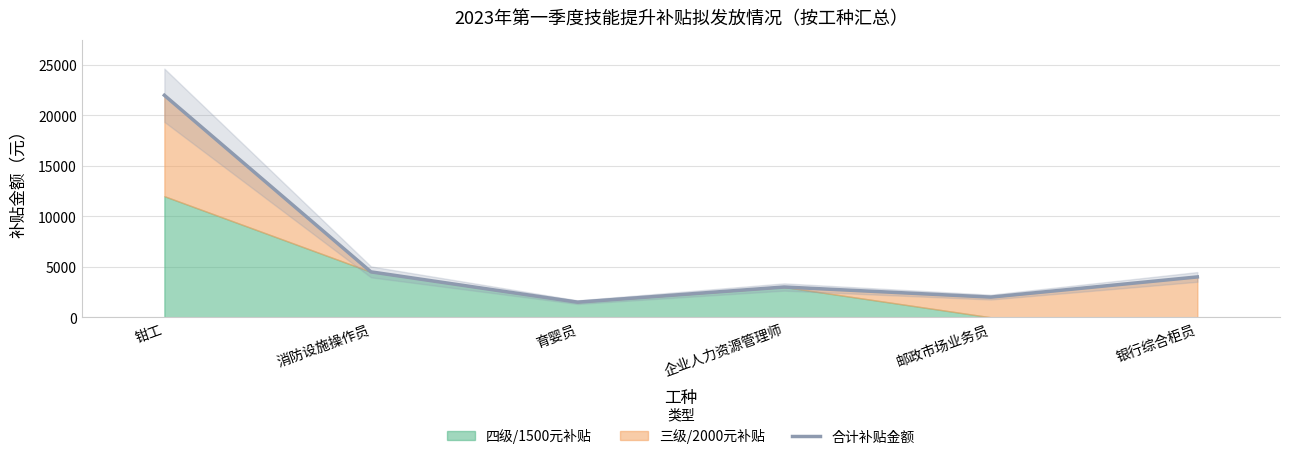

What is the sum of all values?

37000